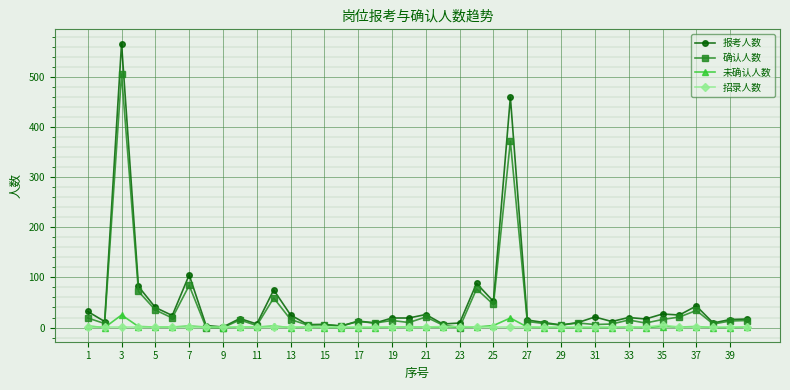

True or false: 未确认人数 has more than 2 interior local peaks.

True